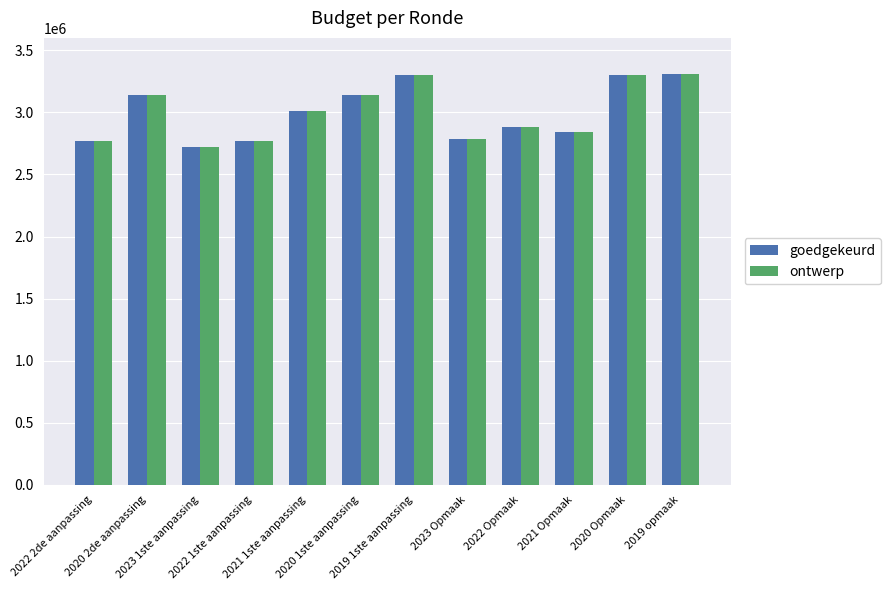

Are the bars horizontal?

No